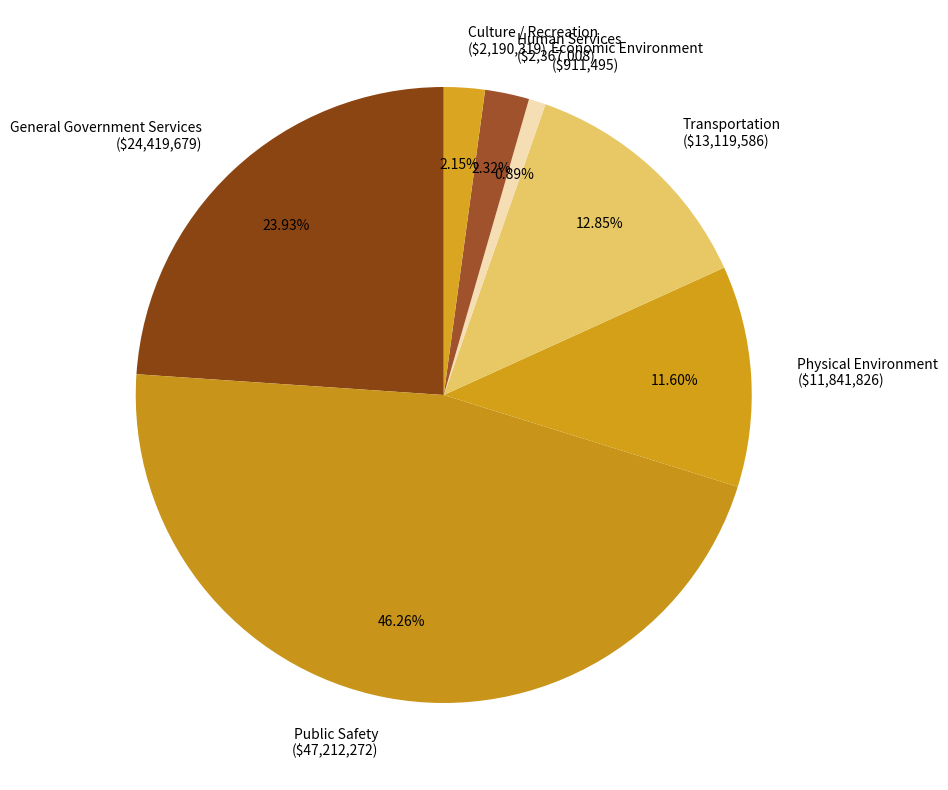

How many slices are in this pie chart?

7